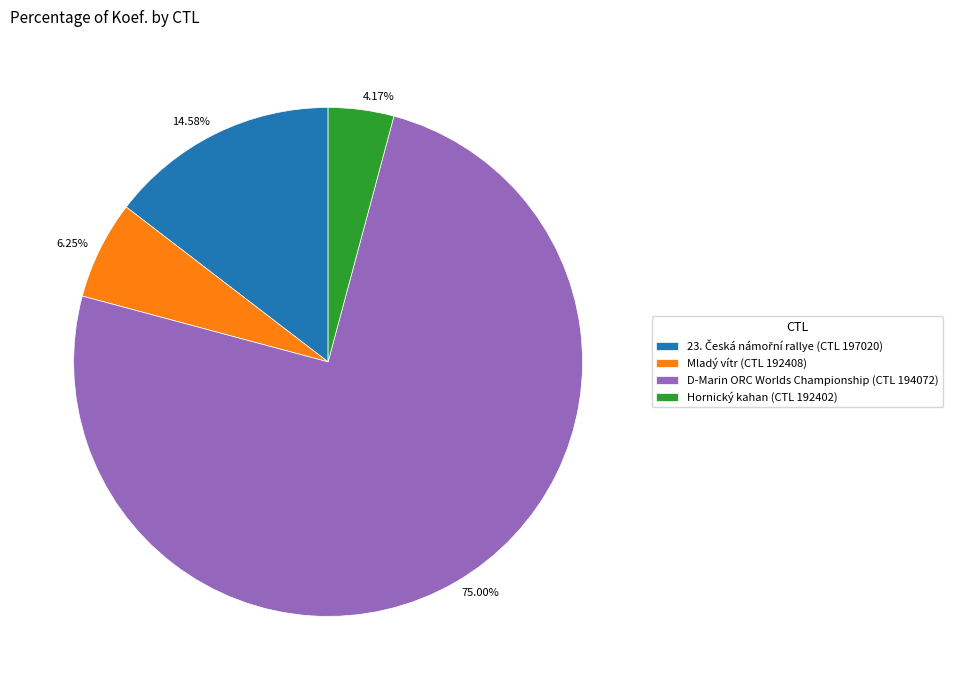

How many segments does this pie chart have?

4